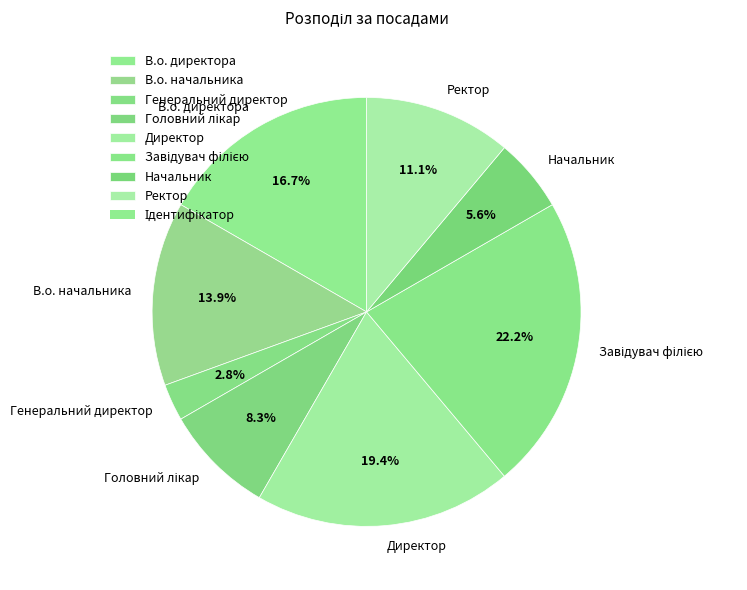

Do Начальник and В.о. начальника together represent more than half of the pie?

No